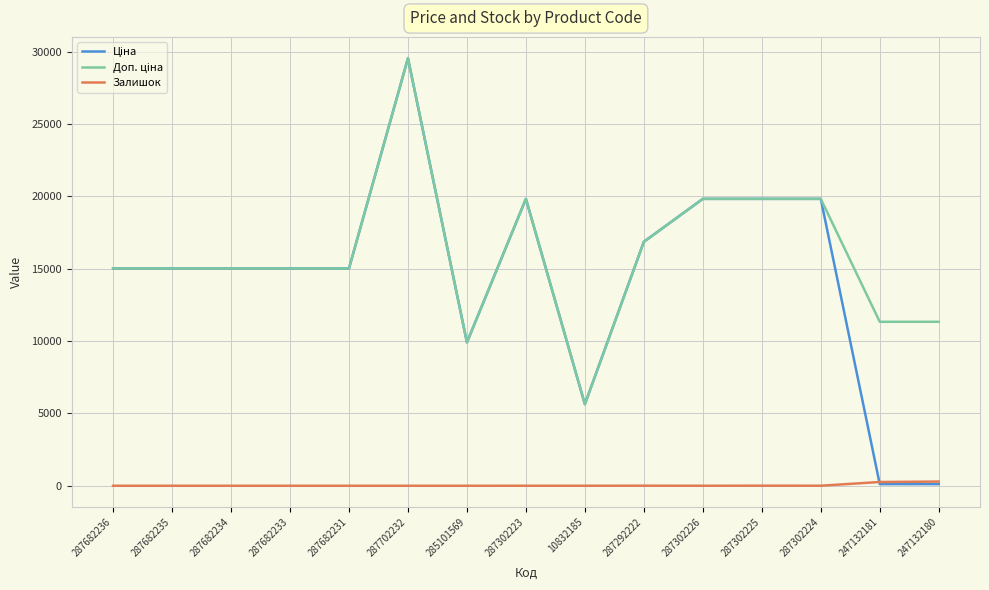

Does the chart have visible grid lines?

Yes